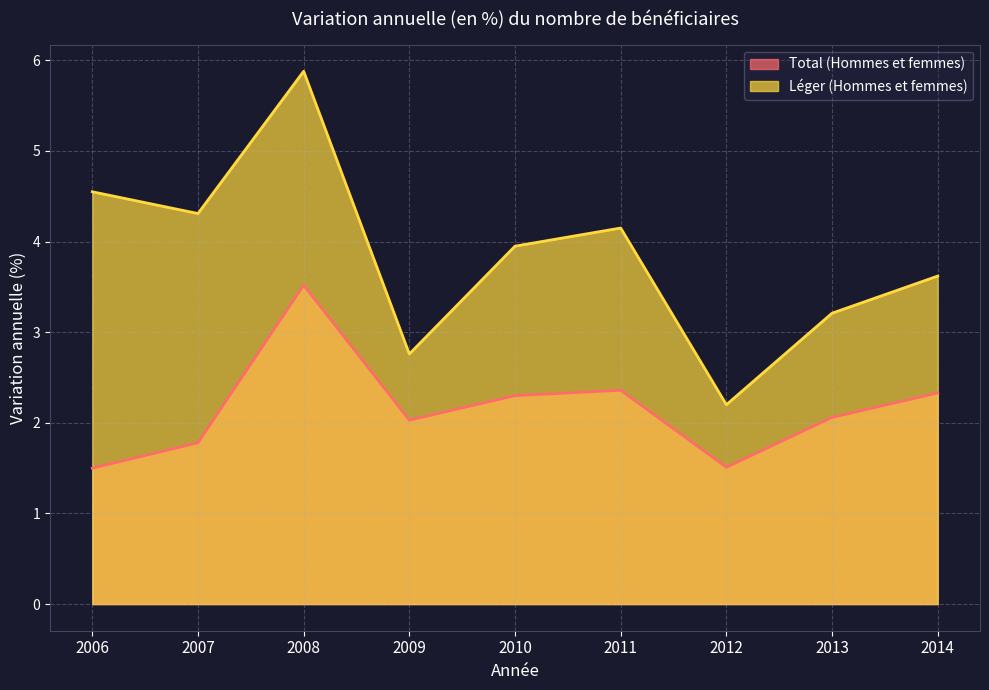

True or false: Total (Hommes et femmes) has a value of 1.5 at 2006.

True